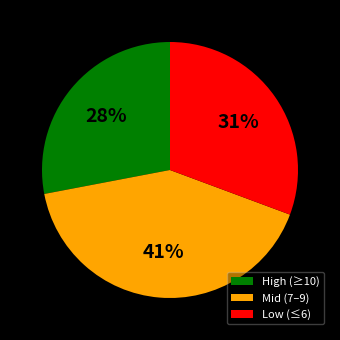

Between High (≥10) and Low (≤6), which is larger?

Low (≤6)